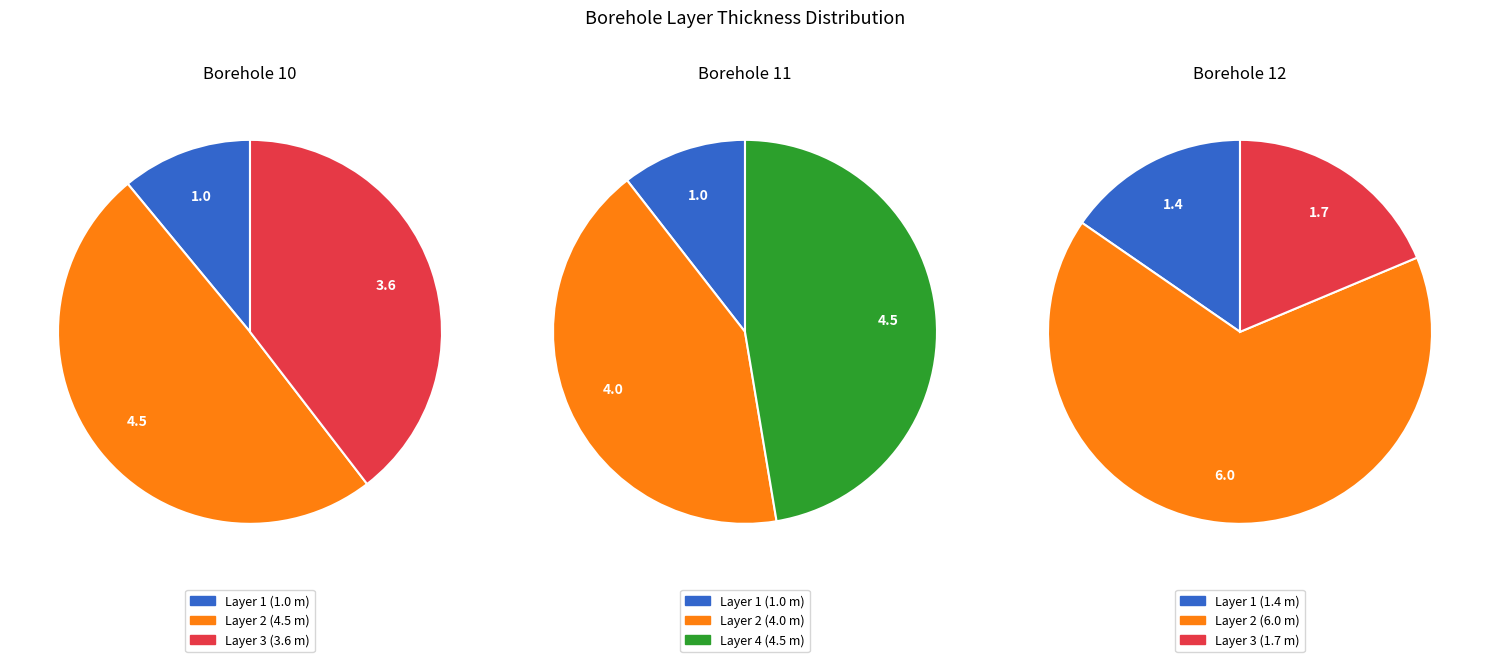

Count the number of slices in the pie.

3